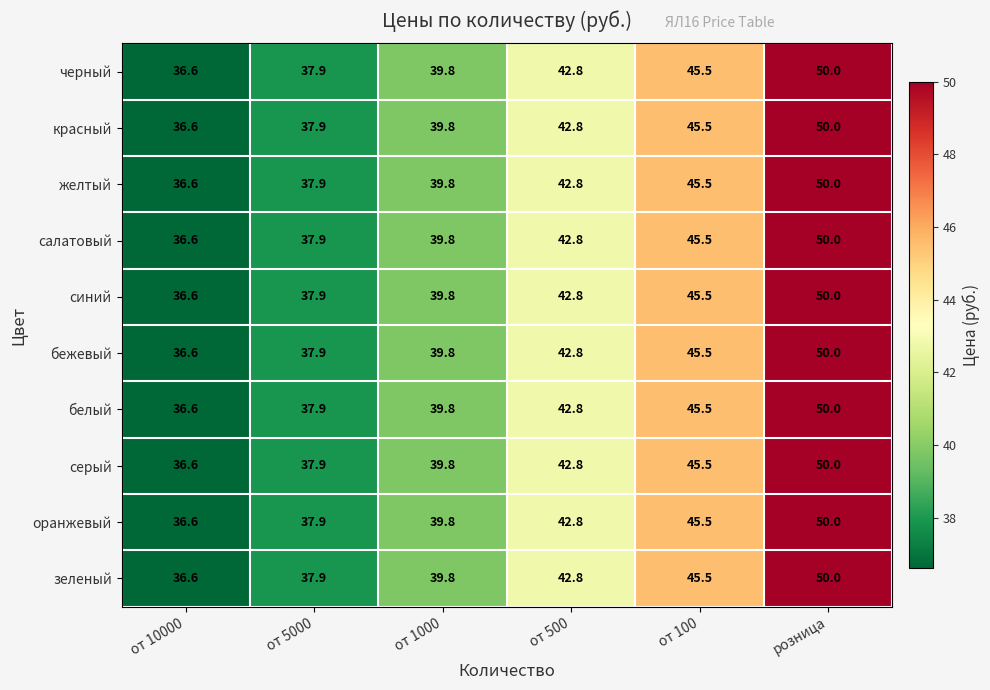

Which category has the highest value in the салатовый series?

розница